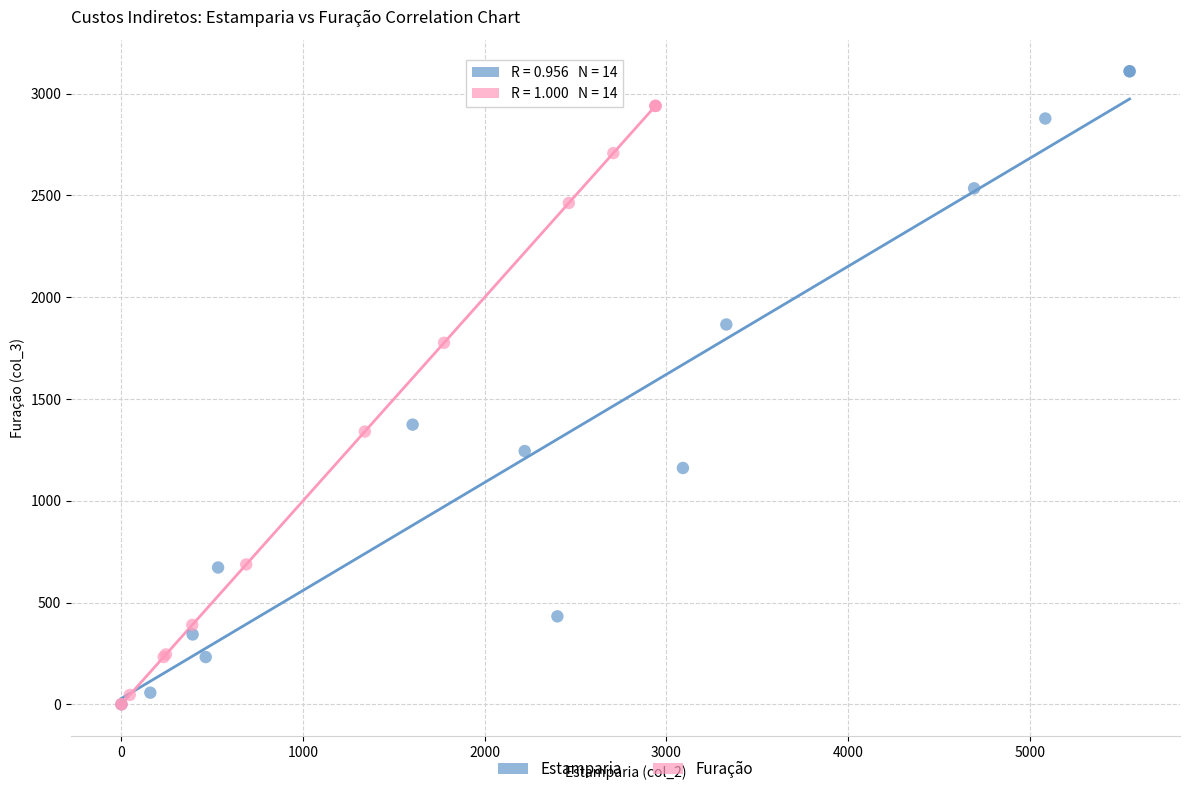

Which series contains the highest Y value?

Estamparia